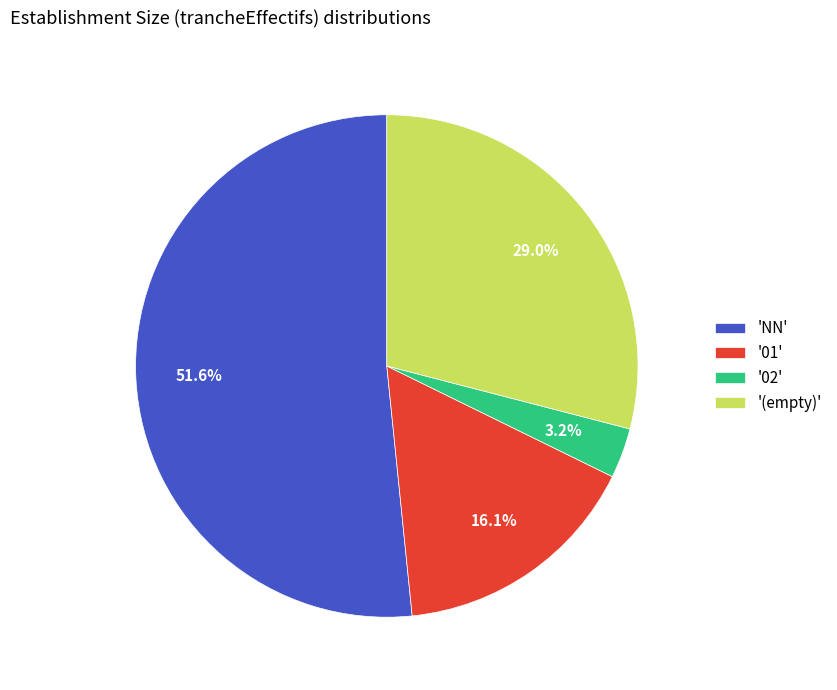

Which has a higher value, '01' or '(empty)'?

'(empty)'